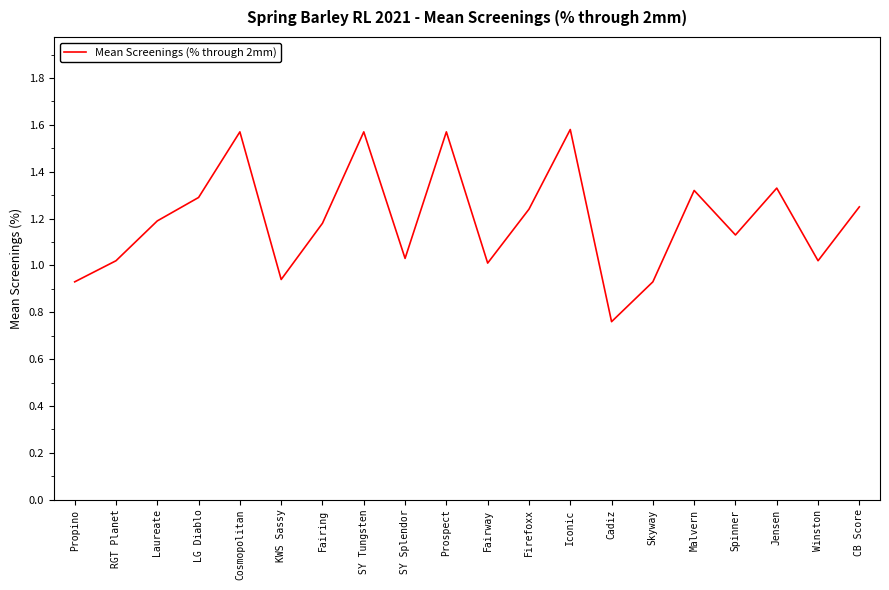

What position from the left is Prospect?

10